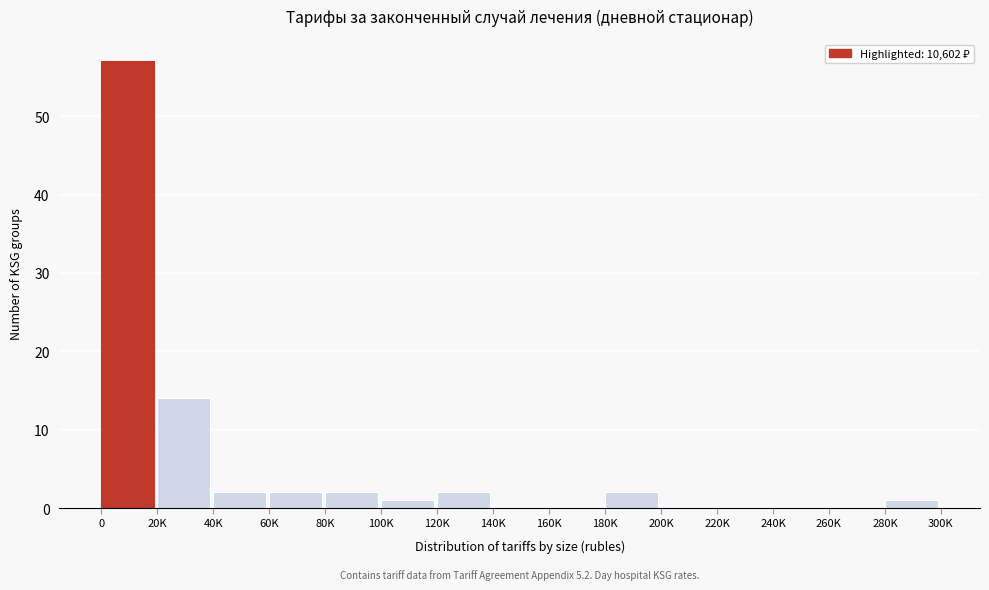

Reading right to left, list all the values displayed in this chart.

280K=1	260K=0	240K=0	220K=0	200K=0	180K=2	160K=0	140K=0	120K=2	100K=1	80K=2	60K=2	40K=2	20K=14	0=57